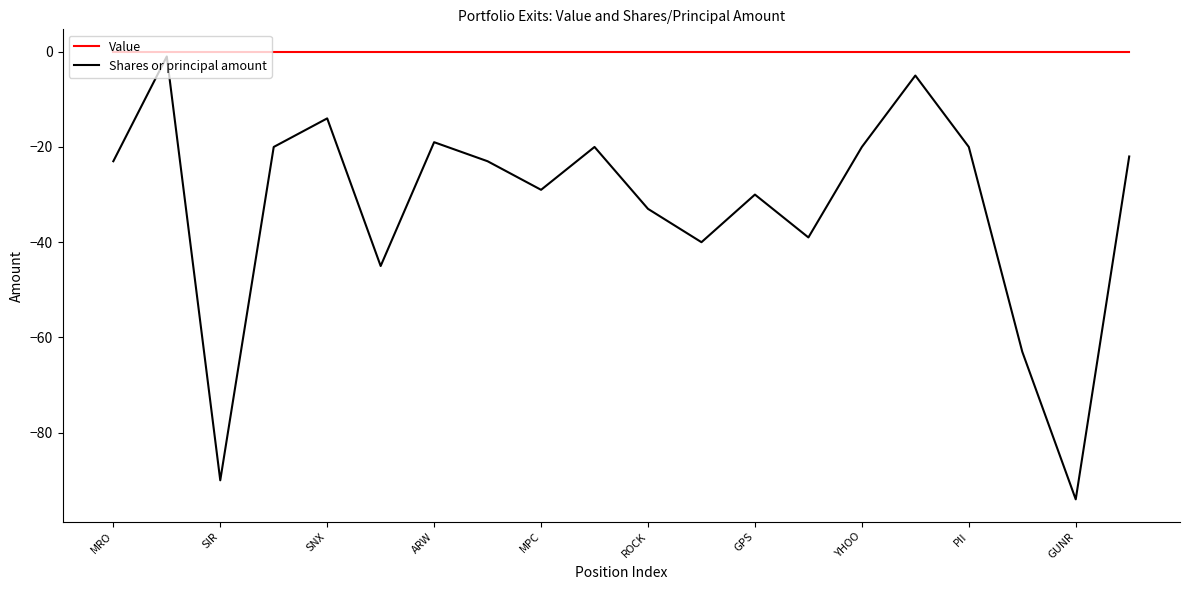

Which series has the largest total across all categories?

Value